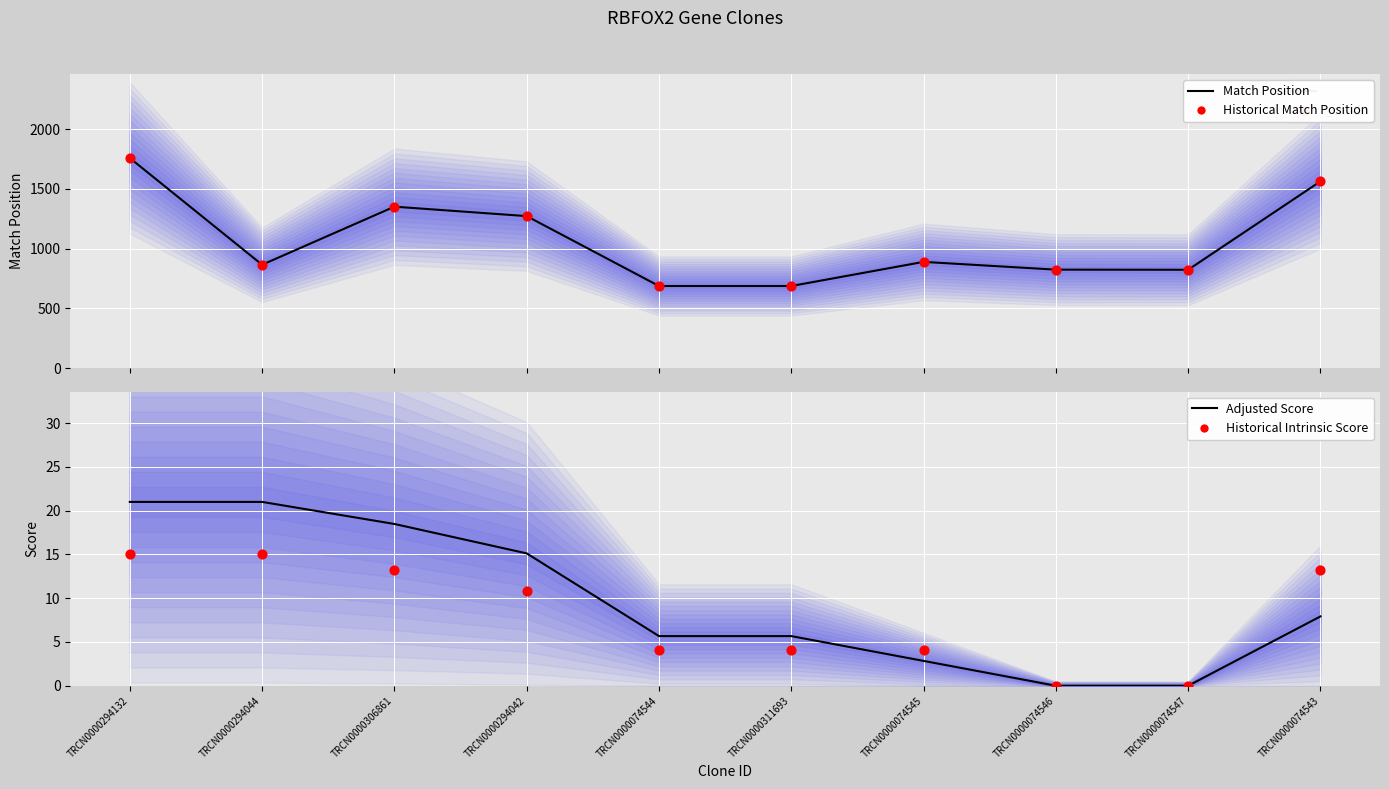

Which series has the largest total across all categories?

Match Position (median)